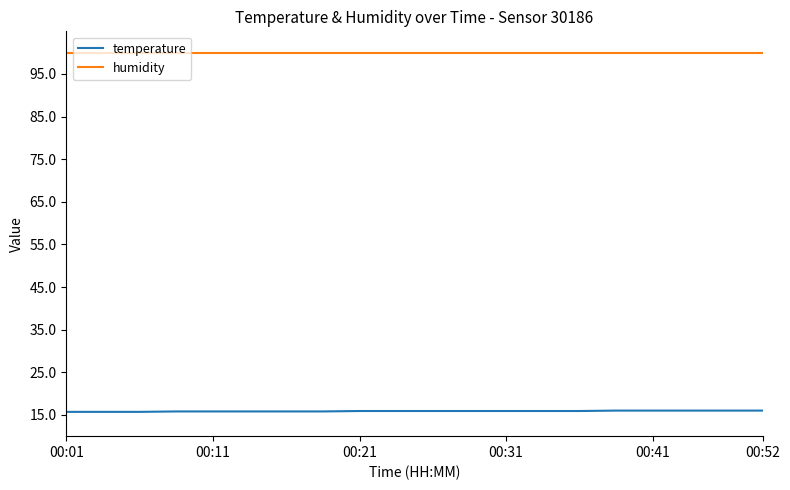

What are all the series names shown in the legend?

temperature, humidity